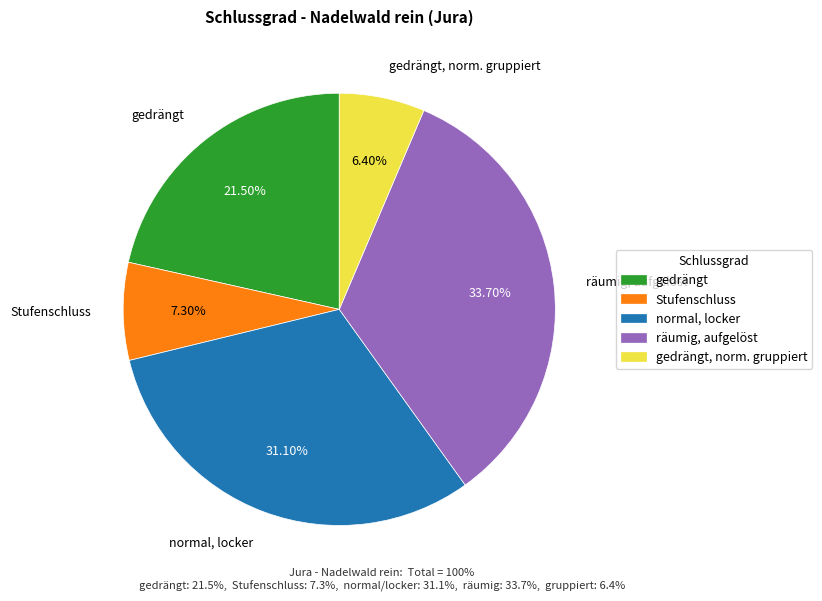

Between räumig, aufgelöst and gedrängt, norm. gruppiert, which is larger?

räumig, aufgelöst